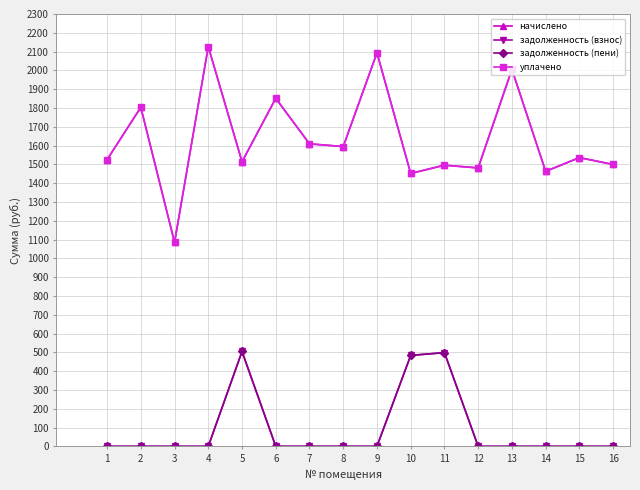

Is this an area chart (filled region under the line)?

No